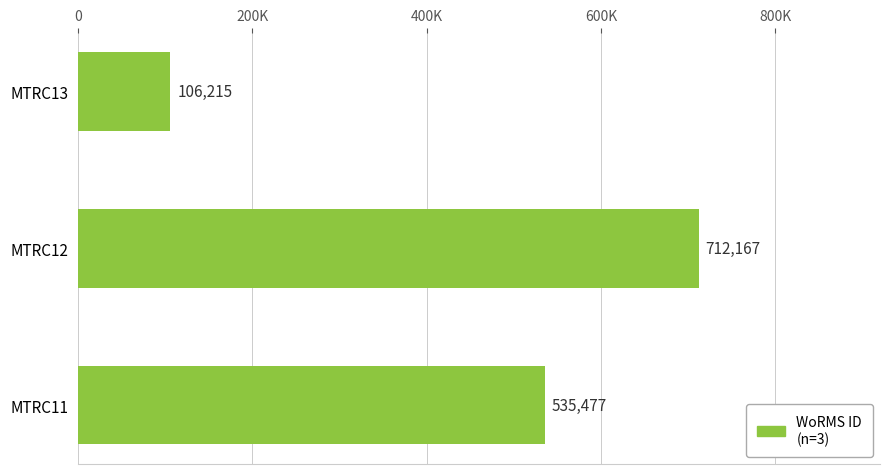

Does the chart contain any negative values?

No